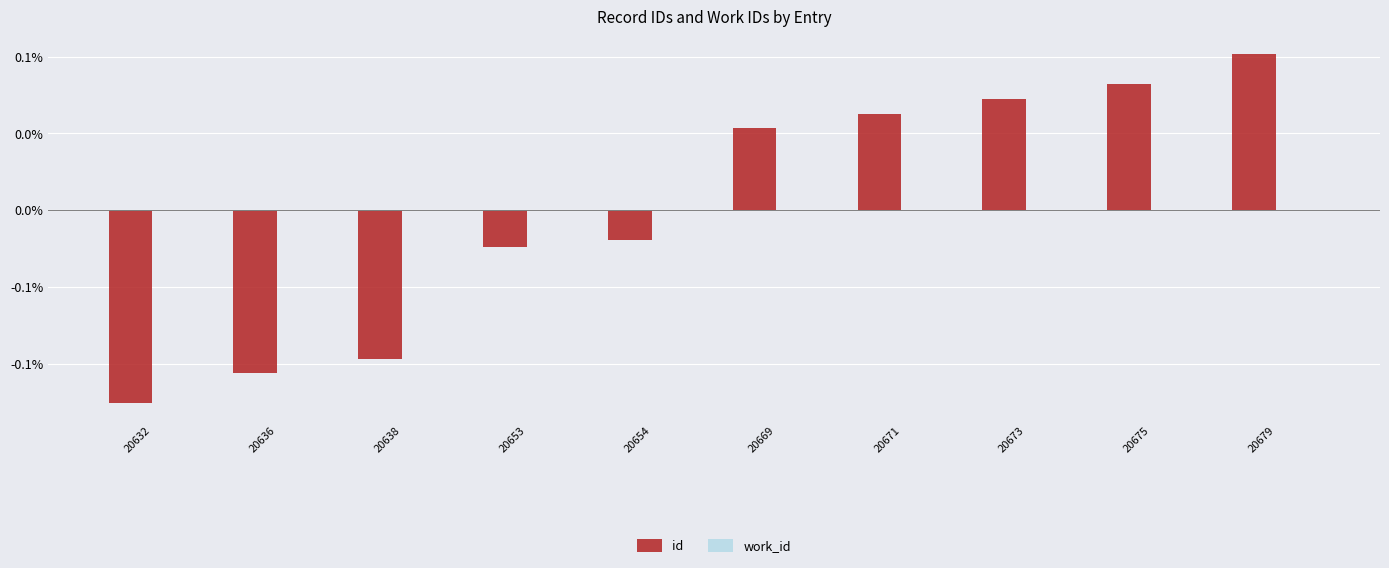

At 20669, list the series in order from largest to smallest.

id, work_id